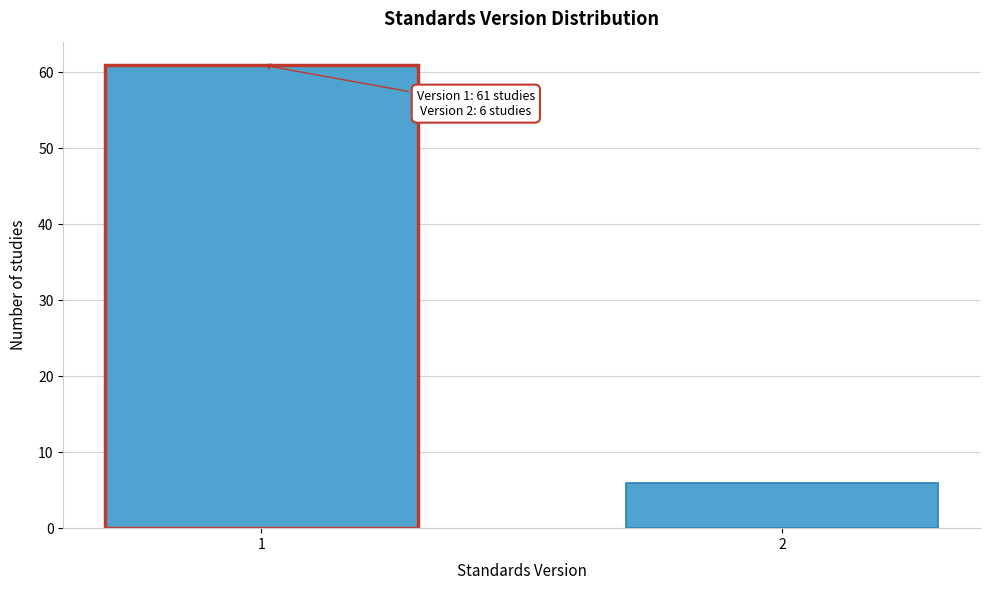

Reading left to right, what are all the values shown in this chart?

61	6